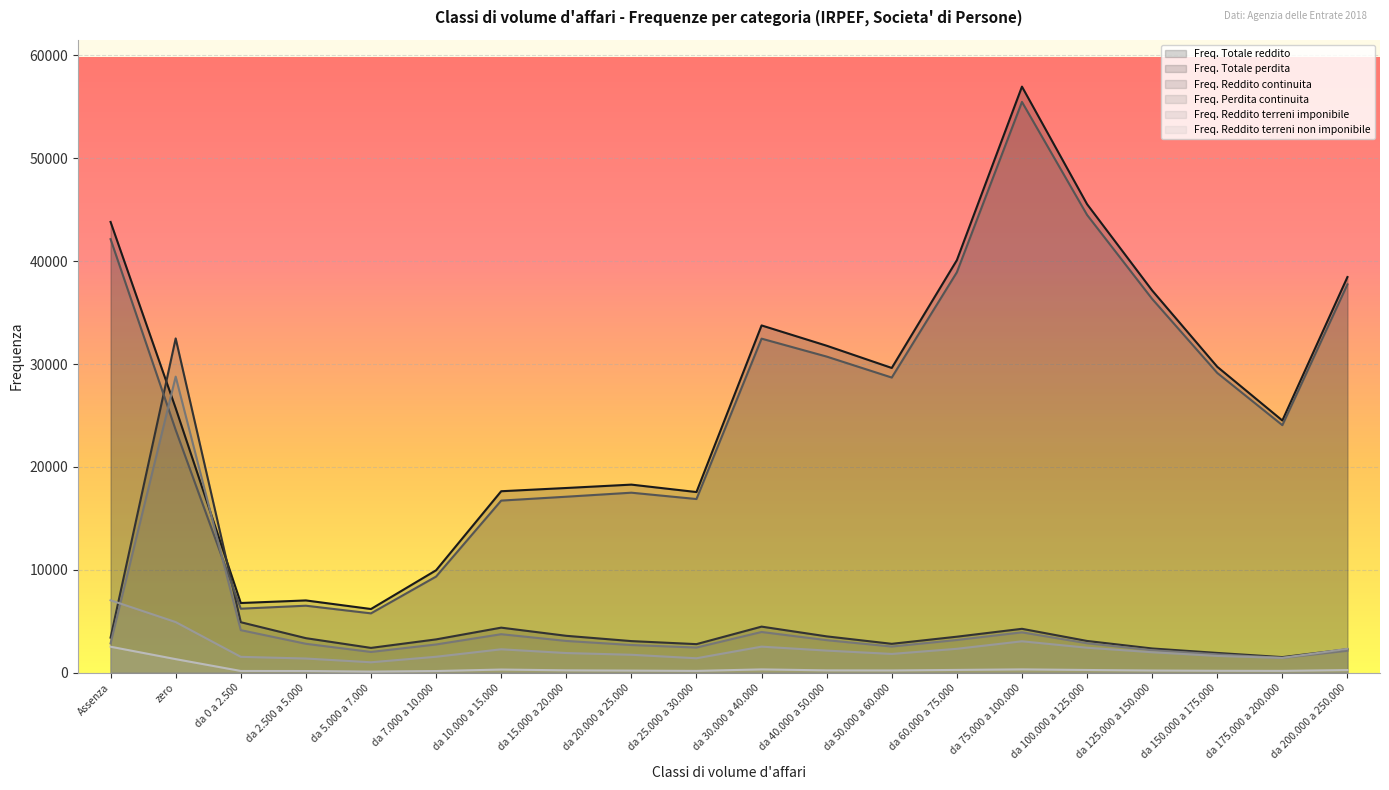

What is the approximate value of Freq. Totale perdita at zero, to the nearest 10?

32490